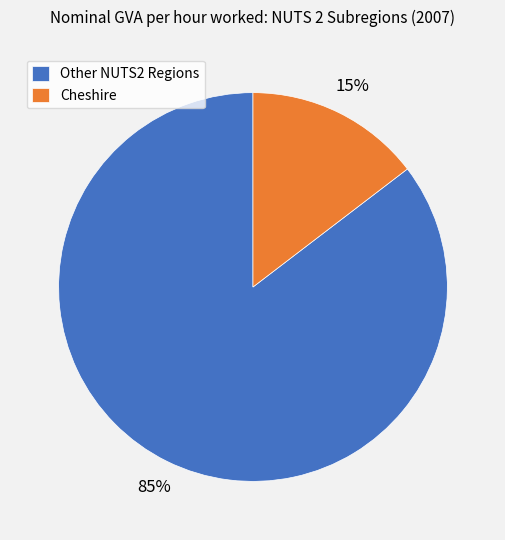

Do Cheshire and Other NUTS2 Regions together represent more than half of the pie?

Yes